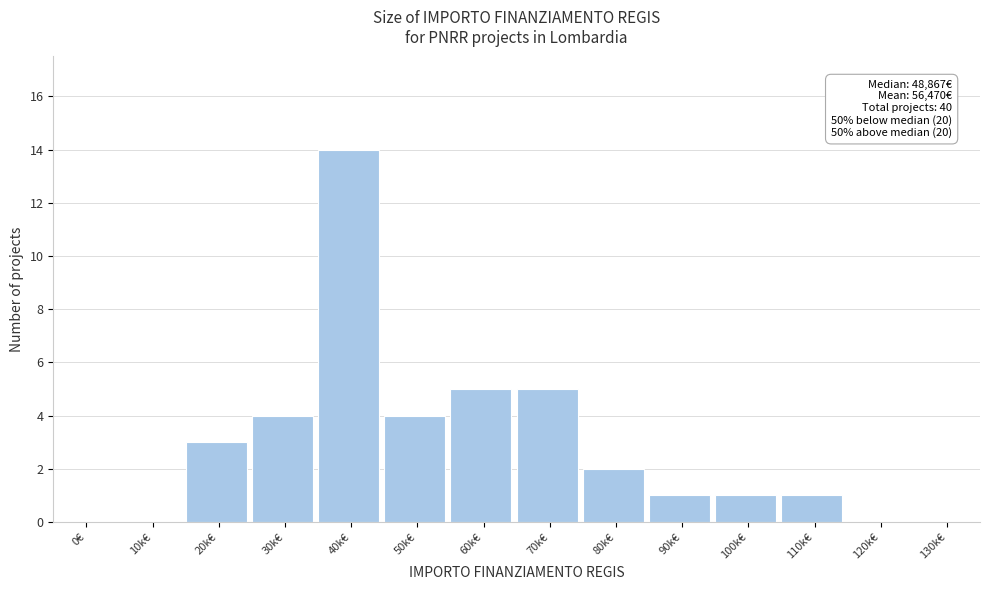

Reading left to right, list all the values displayed in this chart.

0€=0	10k€=0	20k€=3	30k€=4	40k€=14	50k€=4	60k€=5	70k€=5	80k€=2	90k€=1	100k€=1	110k€=1	120k€=0	130k€=0